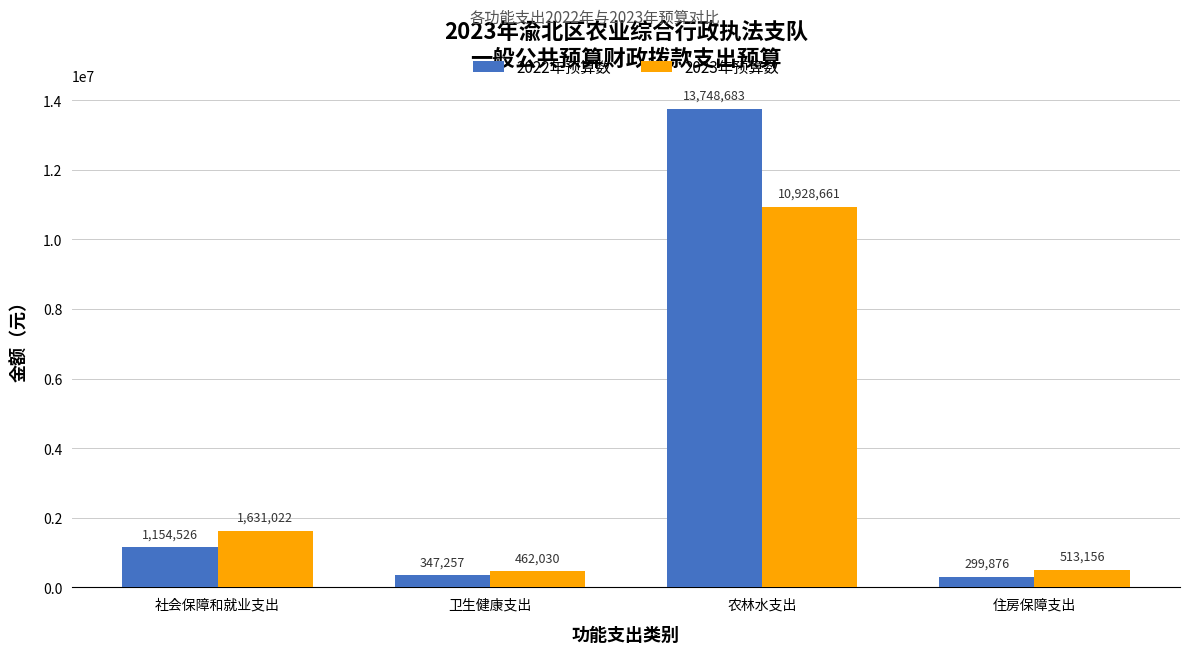

What is the value of the 2023年预算数 bar at the 3rd from the left?

10928661.3